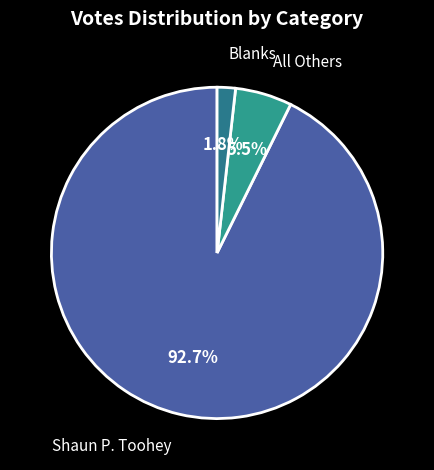

How many segments does this pie chart have?

3